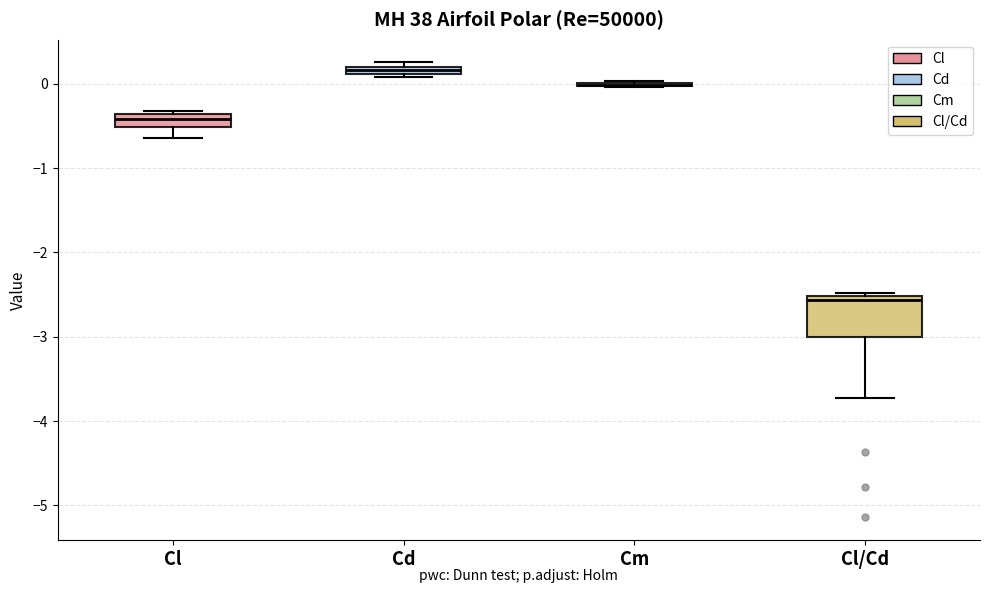

Which box is the tallest, from its lower edge to its upper edge?

Cl/Cd